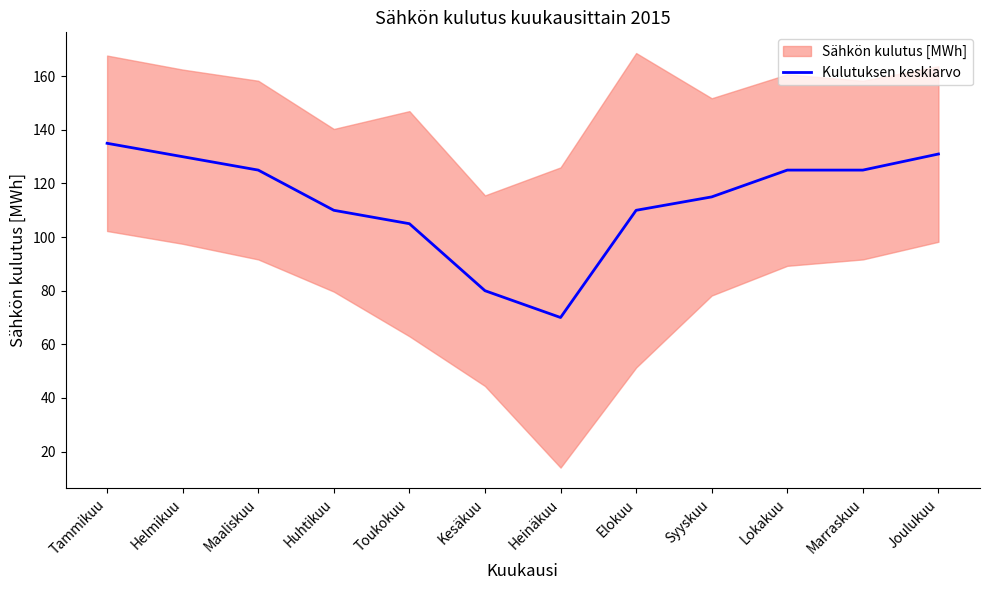

Count the number of values greater than 125.

3